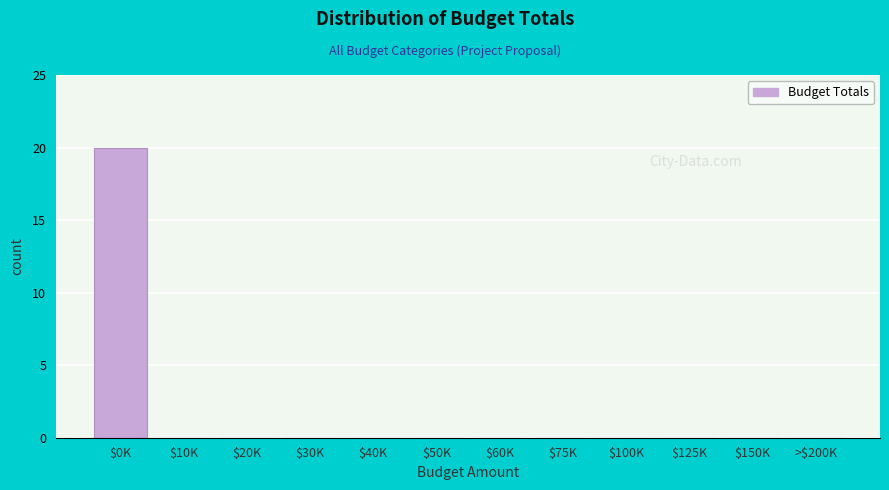

Which category has the highest value across all series?

$0K